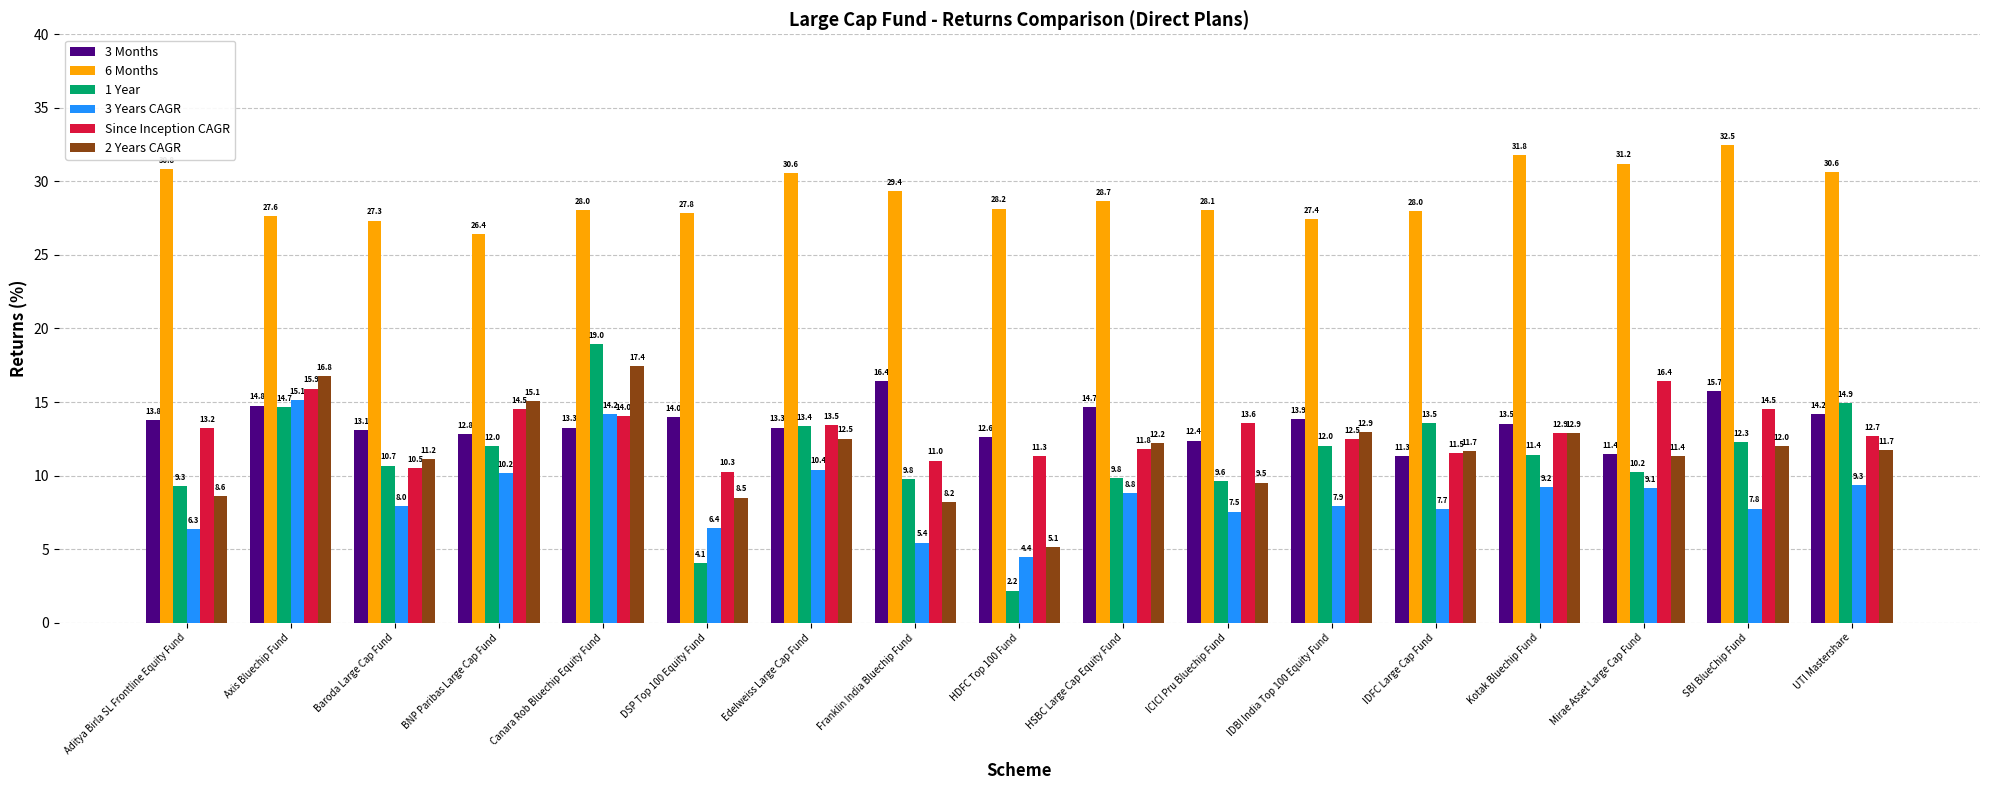

What are all the series names shown in the legend?

3 Months, 6 Months, 1 Year, 3 Years CAGR, Since Inception CAGR, 2 Years CAGR